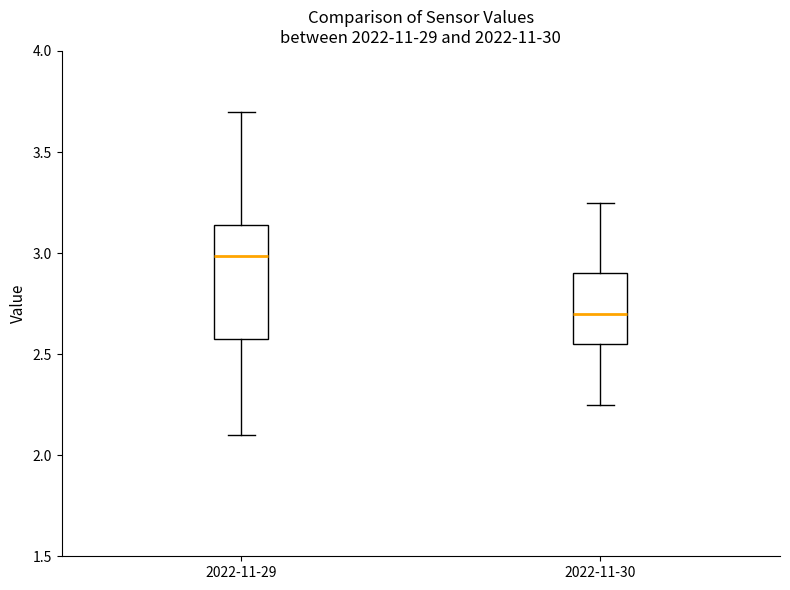

Reading left to right, transcribe this box plot: for each box, give where its median line is, the range the box spans, and where its two whiskers end, as read against the y-axis. The values are not printed on the chart, so give them approximately, as read against the axis.

2022-11-29: median 3.00, box 2.55 to 3.15, whiskers 2.10 to 3.70
2022-11-30: median 2.70, box 2.55 to 2.90, whiskers 2.25 to 3.25